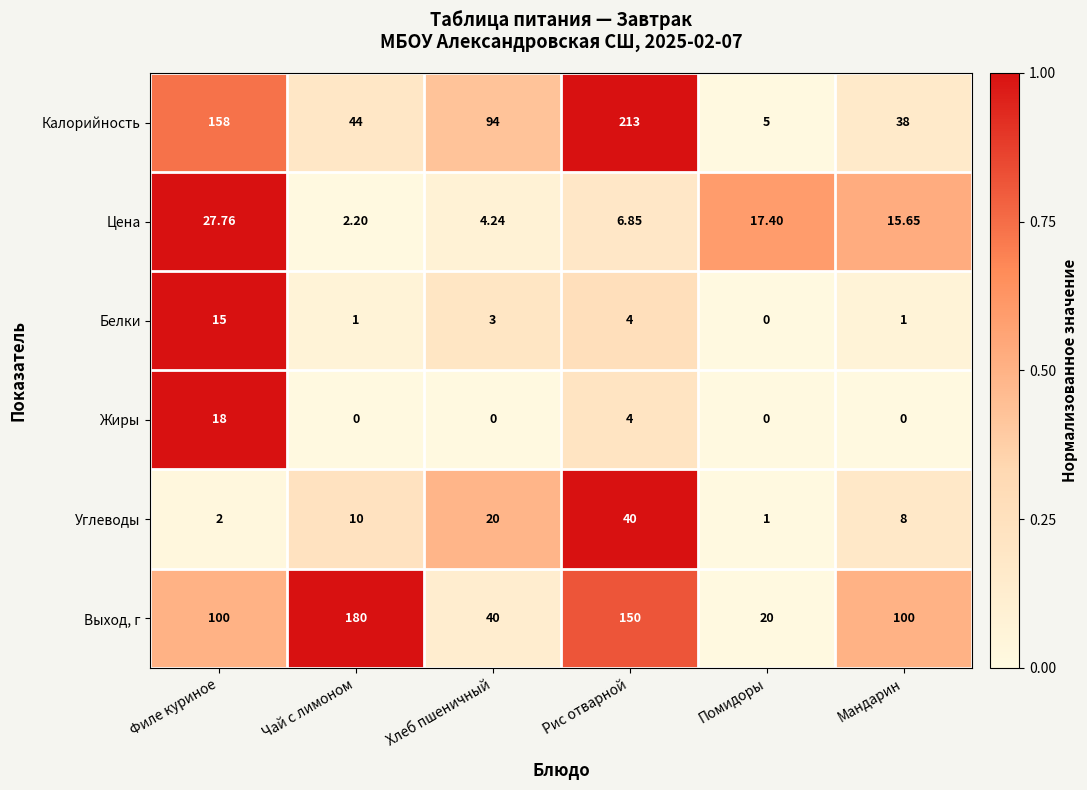

How many data points in Углеводы are less than 10?

3